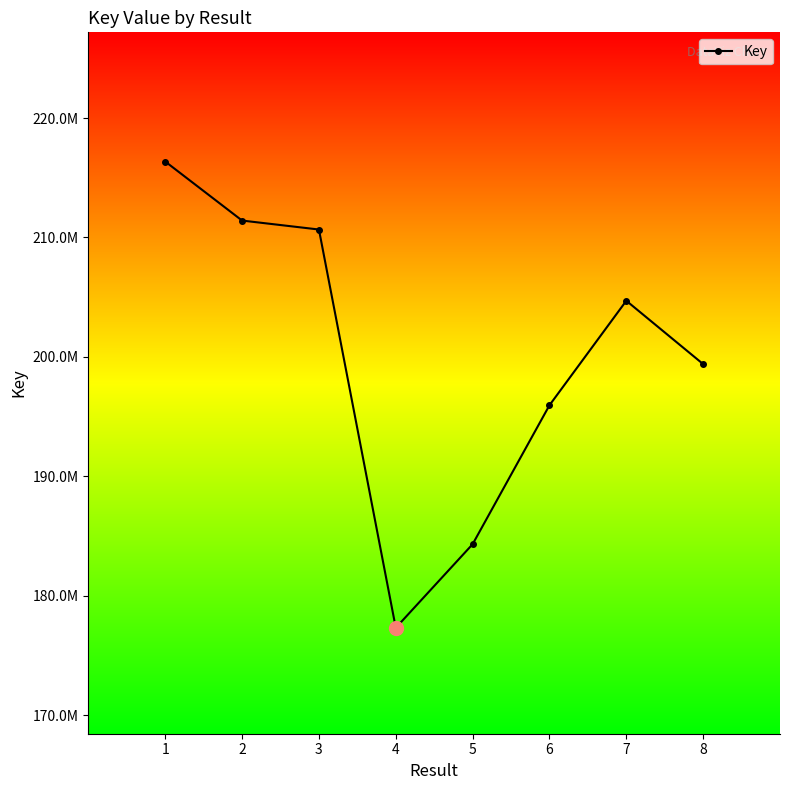

Does the chart have visible grid lines?

No